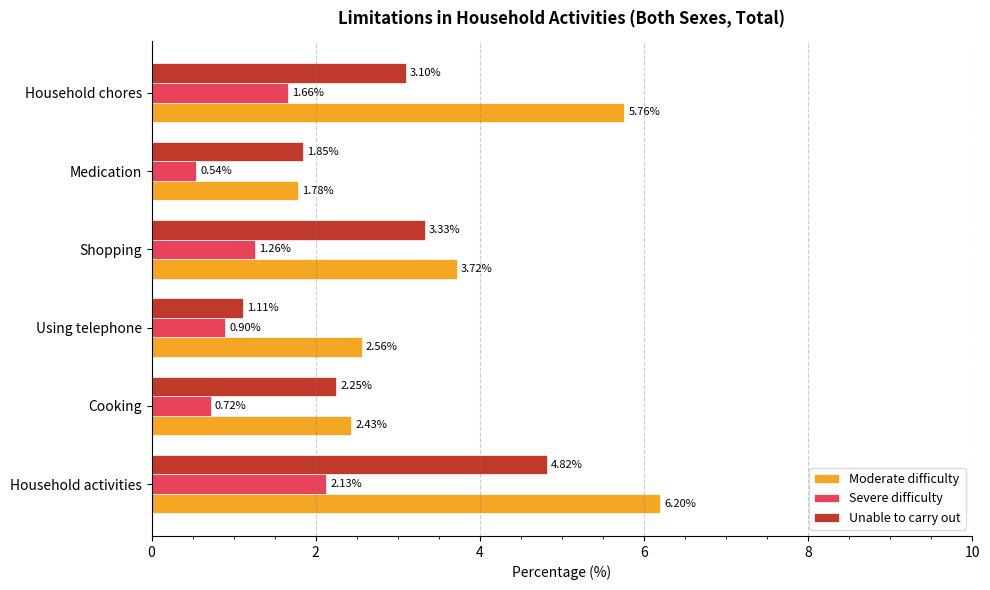

Rank the categories by Unable to carry out value from lowest to highest.

Using telephone, Medication, Cooking, Household chores, Shopping, Household activities